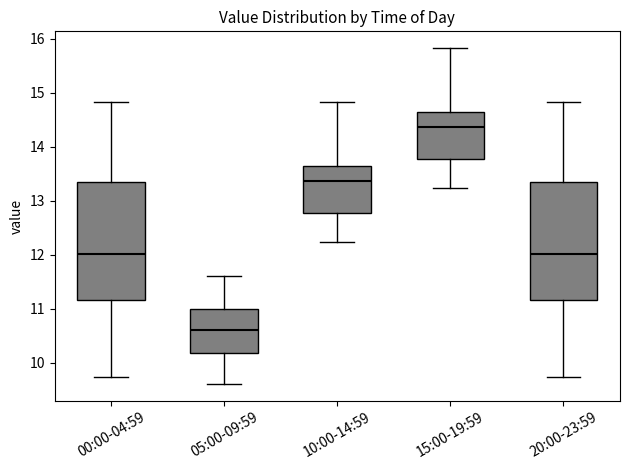

Which box has the lowest median line?

05:00-09:59